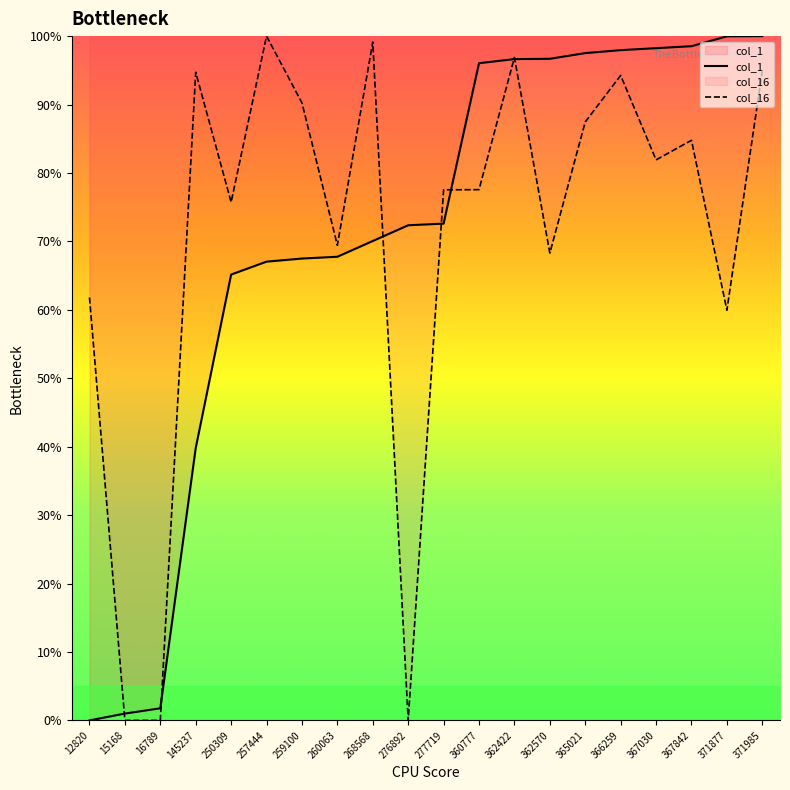

At which label does col_16 first exceed 81?

145237